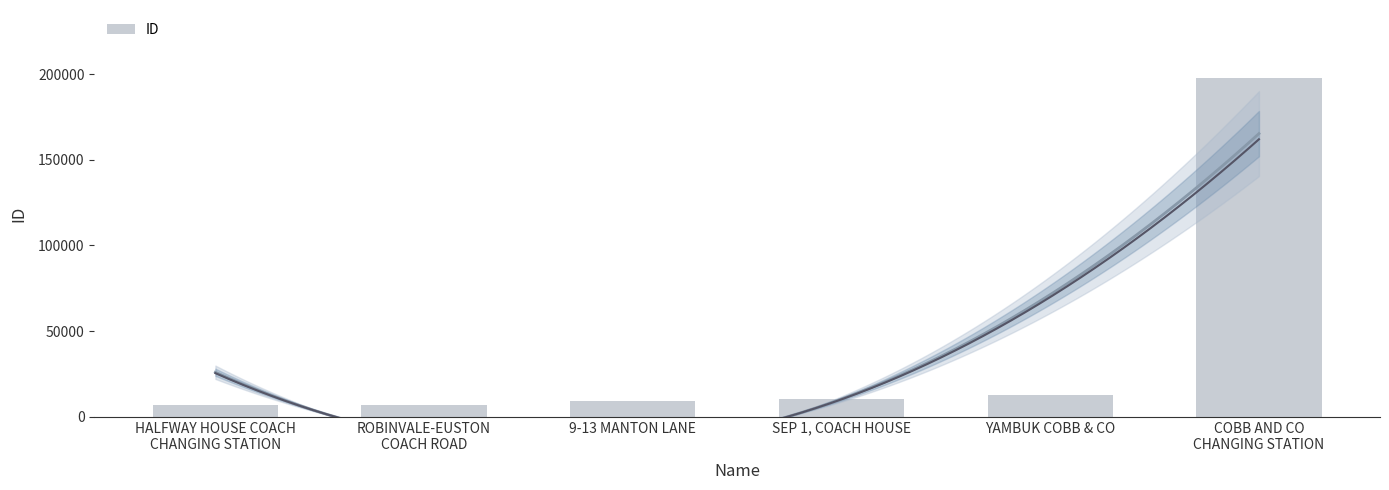

Reading left to right, what are all the values shown in this chart?

HALFWAY HOUSE COACH
CHANGING STATION=6618	ROBINVALE-EUSTON
COACH ROAD=6845	9-13 MANTON LANE=9060	SEP 1, COACH HOUSE=10282	YAMBUK COBB & CO=12697	COBB AND CO
CHANGING STATION=197828